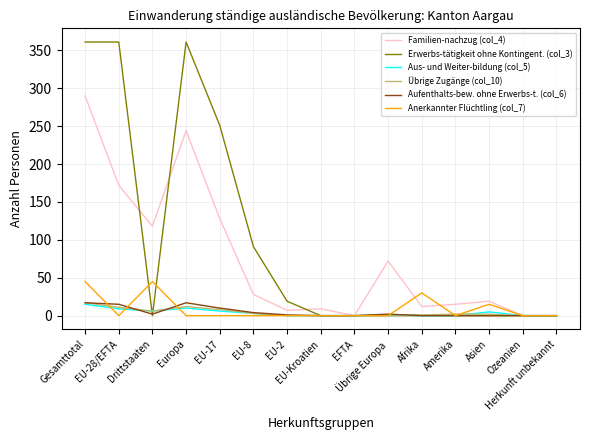

Which series has the widest spread of values?

Erwerbs-tätigkeit ohne Kontingent. (col_3)